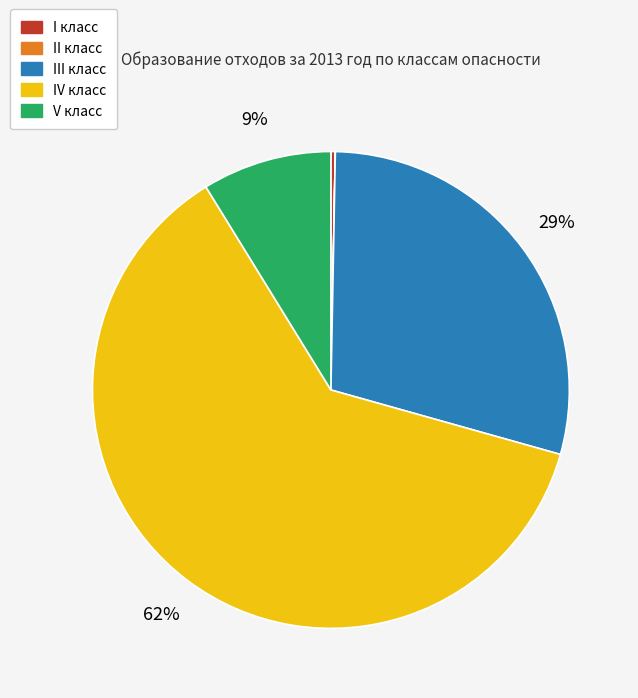

Approximately how many times larger is the value at IV класс compared to I класс?

211.3